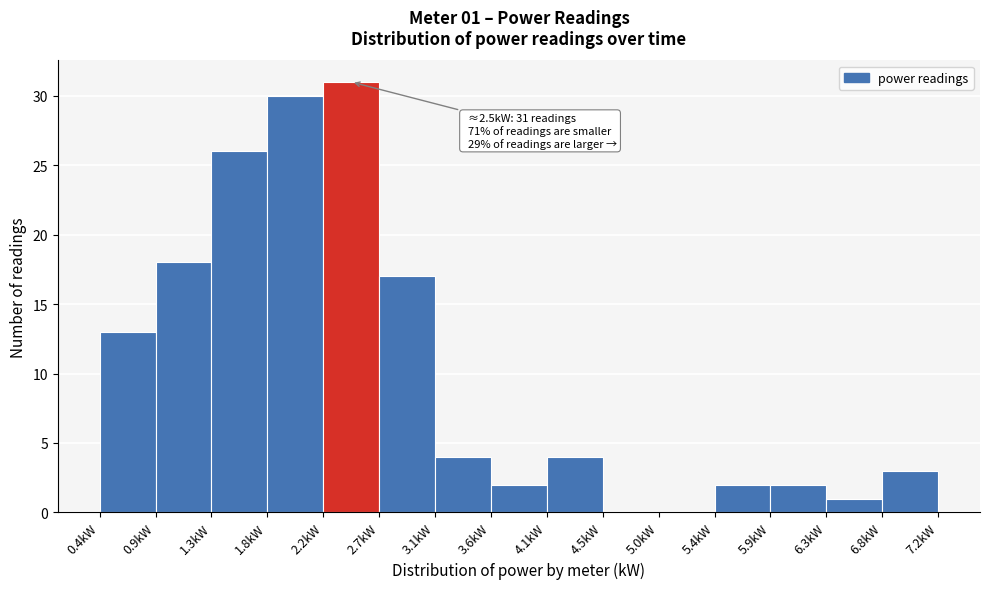

Which range on the x-axis has the tallest bar?

2.25 to 2.70